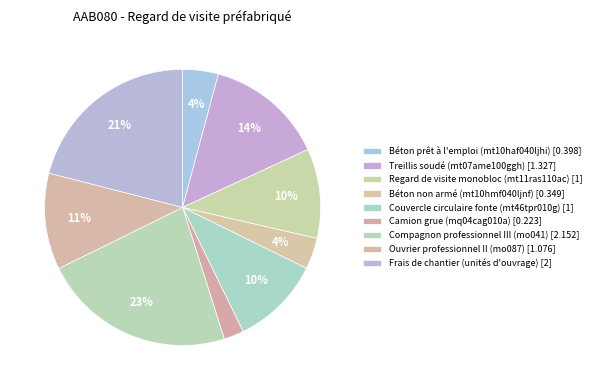

Which slice is the largest?

Compagnon professionnel III (mo041)